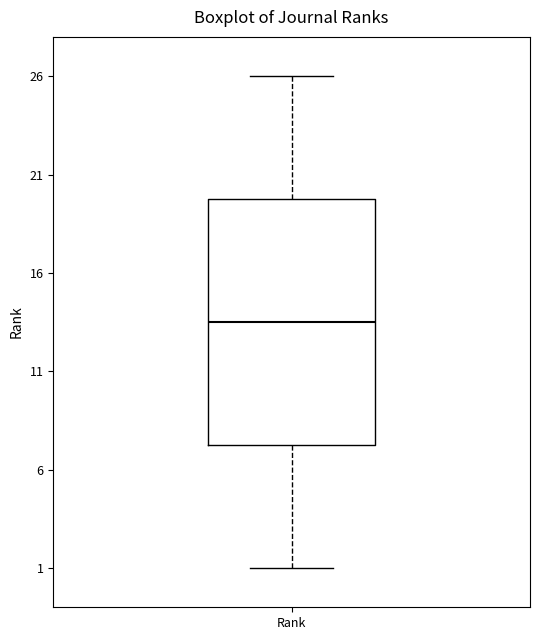

Transcribe this box plot: give where the median line is, the range the box spans, and where the two whiskers end, as read against the y-axis. The values are not printed on the chart, so give them approximately, as read against the axis.

median 13.5, box 7.5 to 20.0, whiskers 1.0 to 26.0